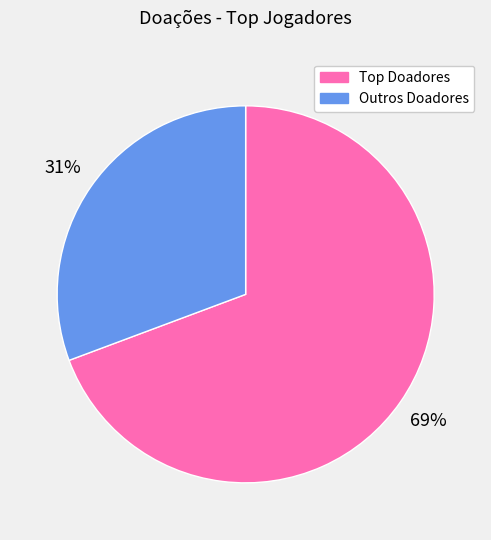

To the nearest percent, what is the average slice percentage?

50%